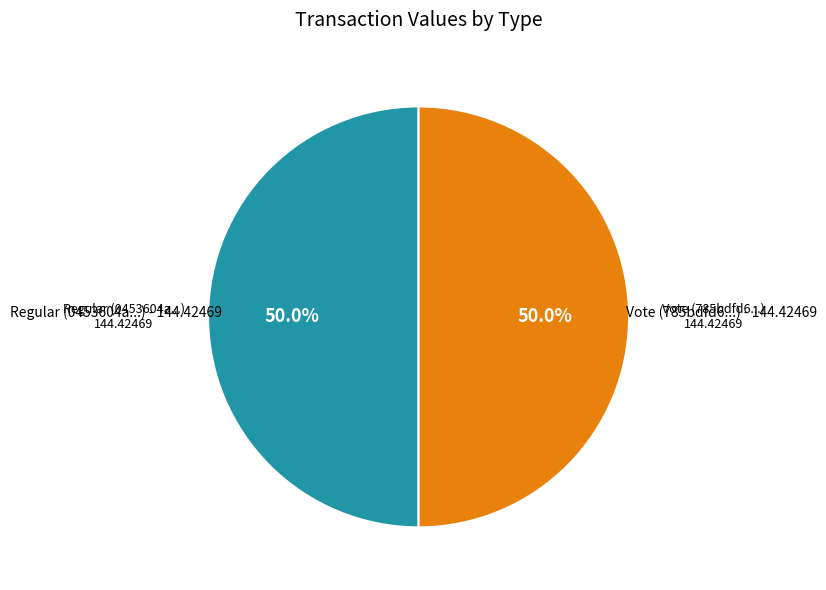

To the nearest percent, what is the difference between the largest and smallest slice percentages?

0%